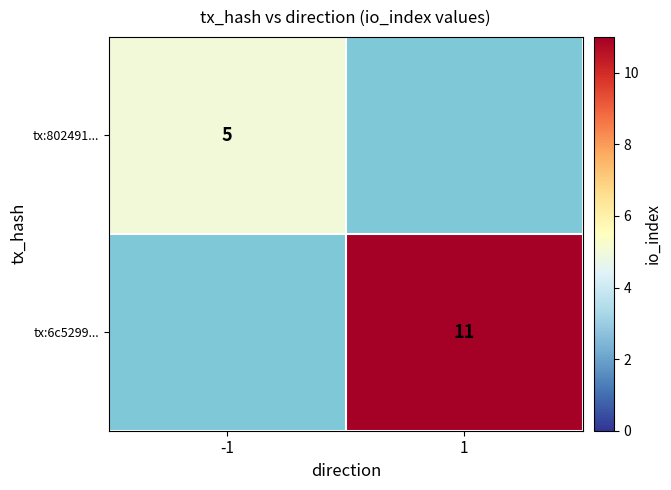

Is it true that tx:802491... equals 5 at -1?

True